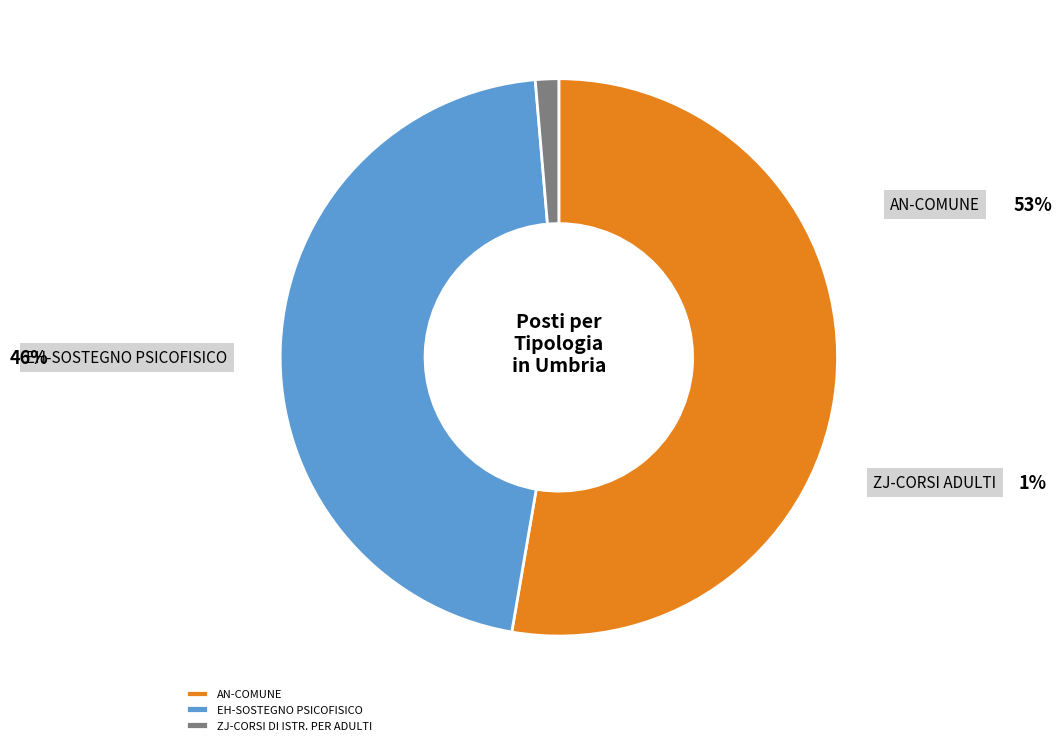

Which has a higher value, AN-COMUNE or ZJ-CORSI DI ISTR. PER ADULTI?

AN-COMUNE